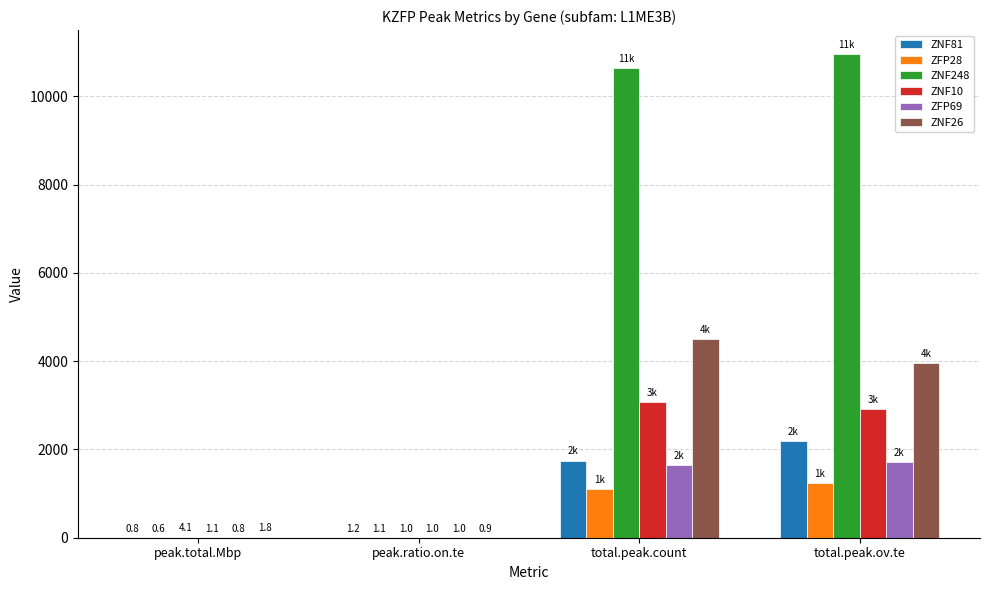

How many groups of bars are there?

4